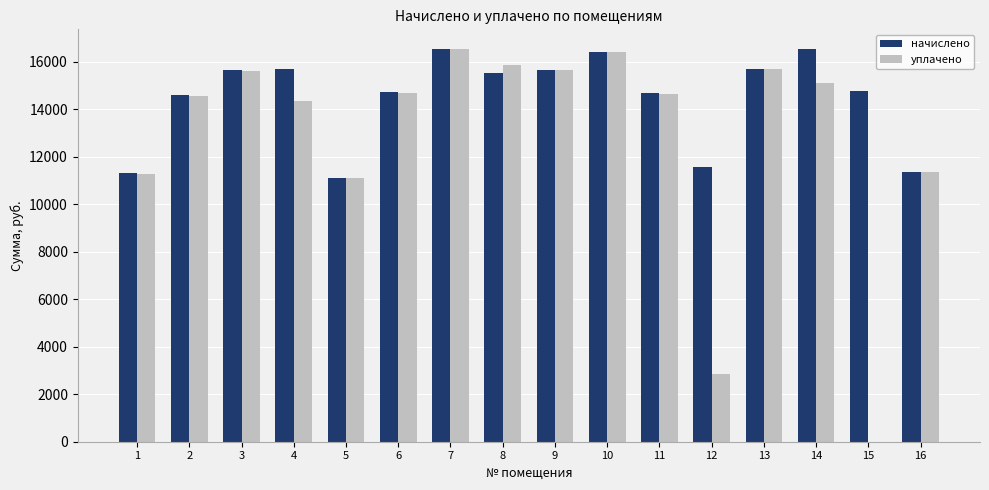

What is the sum of all начислено values?

231670.6